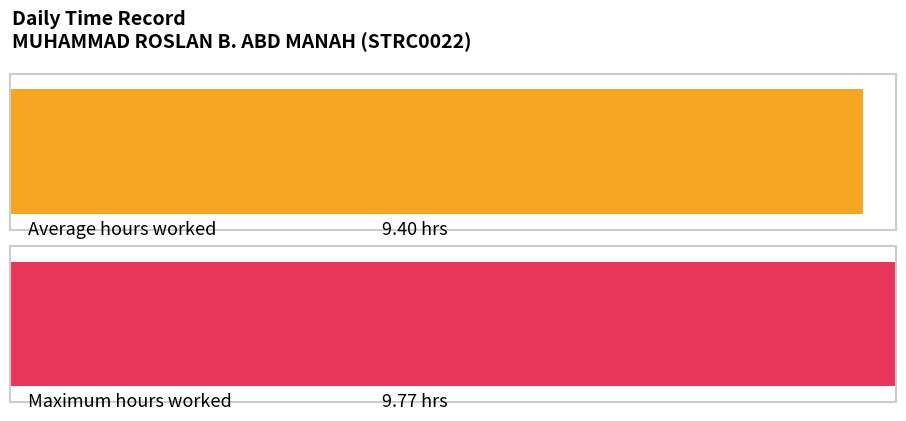

The chart shows a value of 16.1 at 11-Mon. True or false?

False